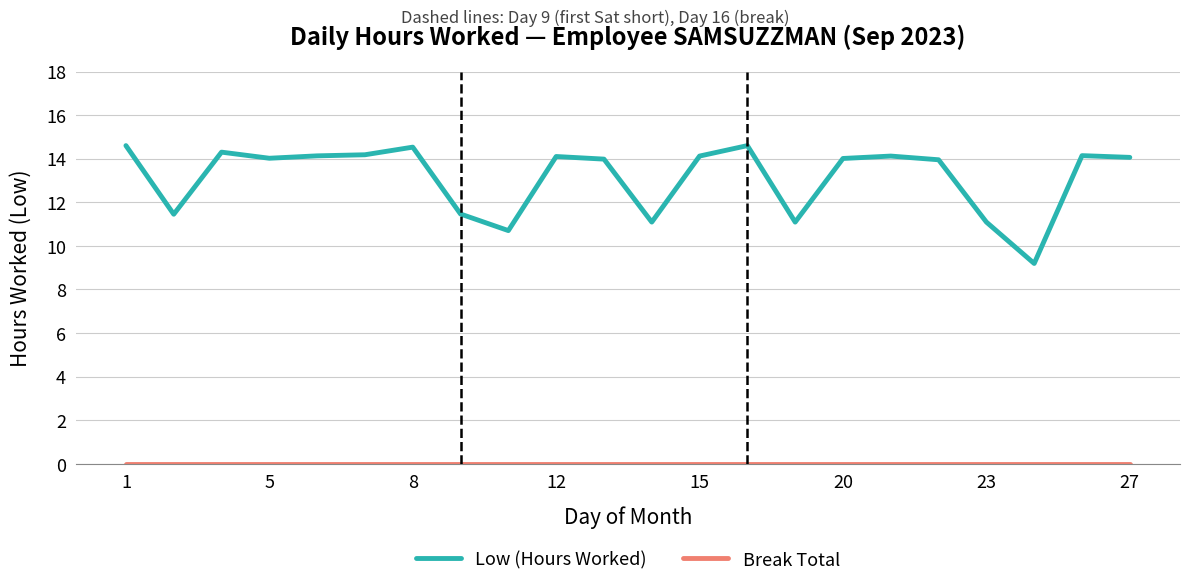

Which series has the largest range (max minus min)?

Low (Hours Worked)